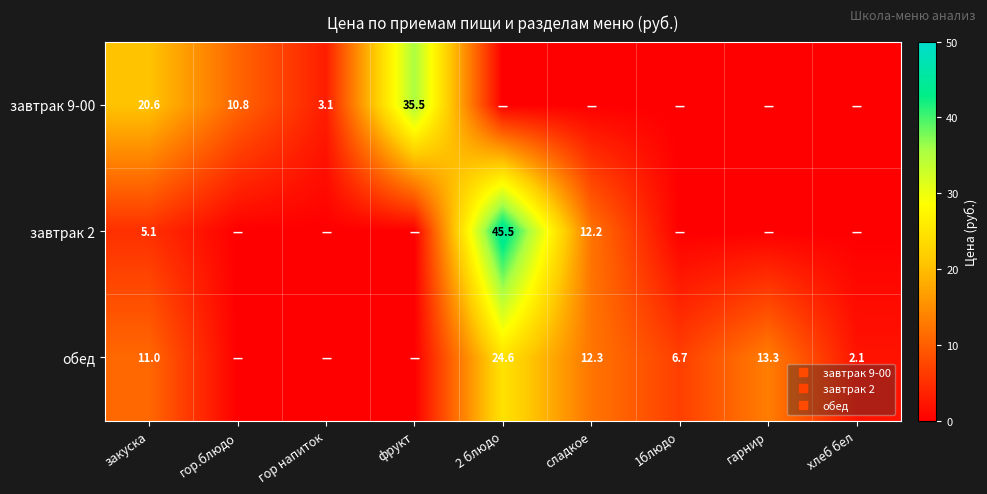

Which series changed the most between фрукт and гарнир?

завтрак 9-00